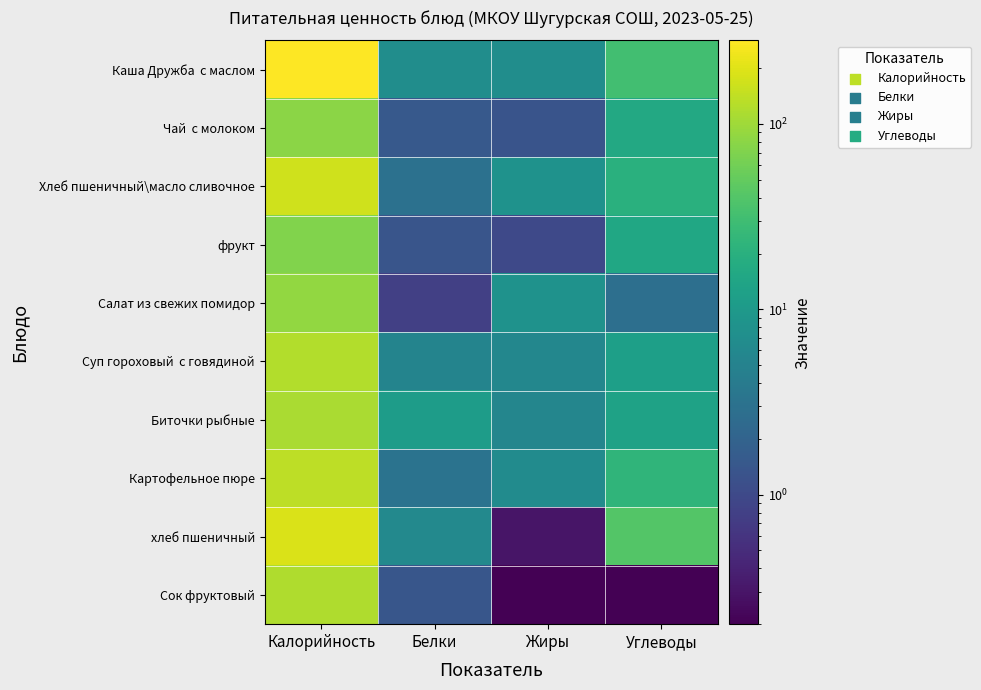

Between Калорийность and Жиры, which is larger?

Калорийность